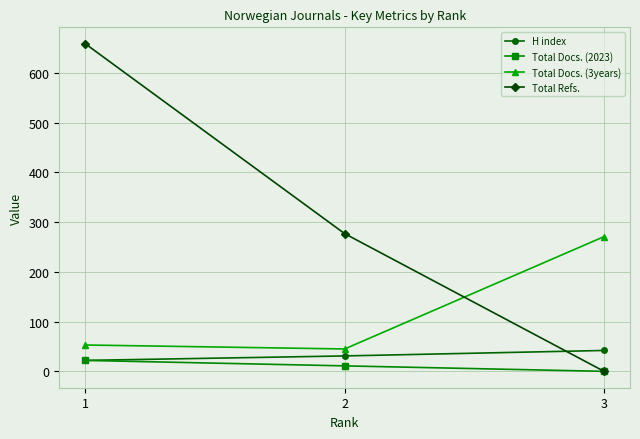

What is the spread (max minus min) of values at 1?

637